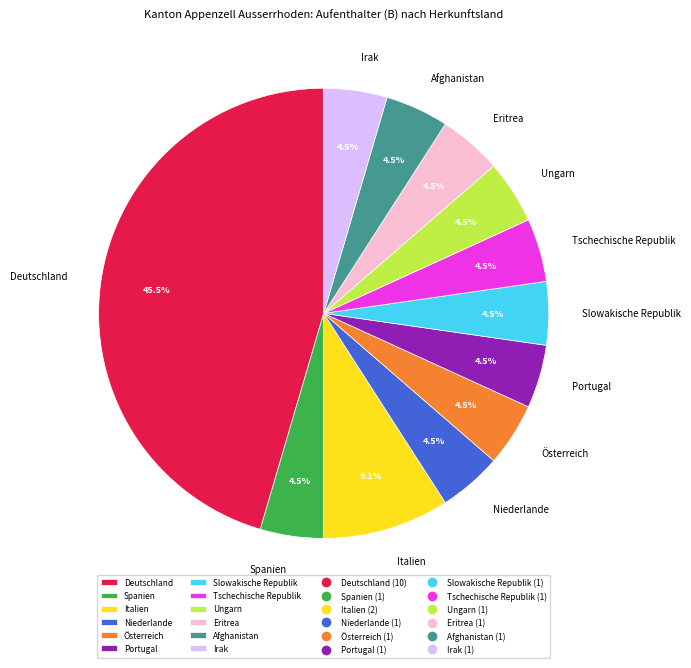

What is the largest slice in the pie chart?

Deutschland